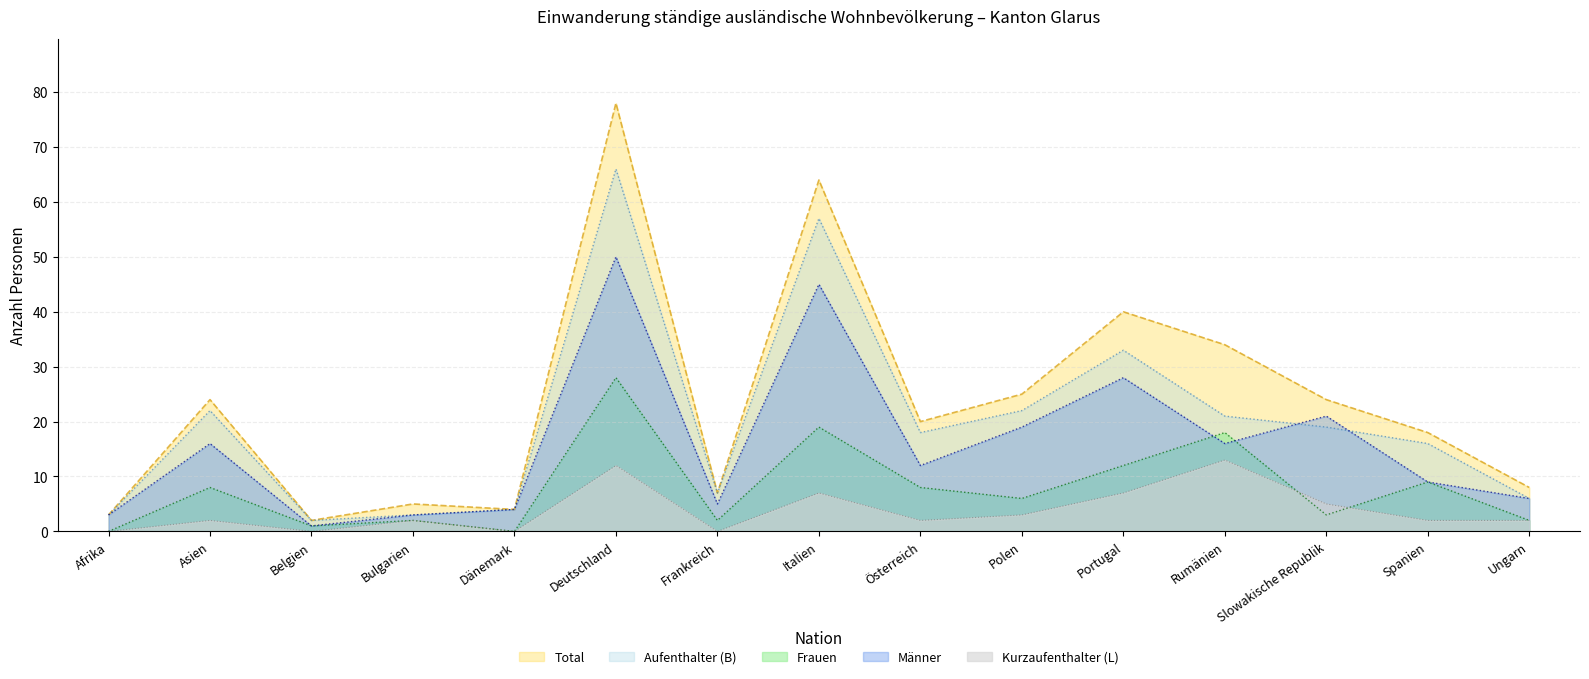

Reading left to right, extract all data points from this chart.

Total: Afrika=3	Asien=24	Belgien=2	Bulgarien=5	Dänemark=4	Deutschland=78	Frankreich=7	Italien=64	Österreich=20	Polen=25	Portugal=40	Rumänien=34	Slowakische Republik=24	Spanien=18	Ungarn=8
Frauen: Afrika=0	Asien=8	Belgien=1	Bulgarien=2	Dänemark=0	Deutschland=28	Frankreich=2	Italien=19	Österreich=8	Polen=6	Portugal=12	Rumänien=18	Slowakische Republik=3	Spanien=9	Ungarn=2
Männer: Afrika=3	Asien=16	Belgien=1	Bulgarien=3	Dänemark=4	Deutschland=50	Frankreich=5	Italien=45	Österreich=12	Polen=19	Portugal=28	Rumänien=16	Slowakische Republik=21	Spanien=9	Ungarn=6
Kurzaufenthalter (L): Afrika=0	Asien=2	Belgien=0	Bulgarien=2	Dänemark=0	Deutschland=12	Frankreich=0	Italien=7	Österreich=2	Polen=3	Portugal=7	Rumänien=13	Slowakische Republik=5	Spanien=2	Ungarn=2
Aufenthalter (B): Afrika=3	Asien=22	Belgien=2	Bulgarien=3	Dänemark=4	Deutschland=66	Frankreich=7	Italien=57	Österreich=18	Polen=22	Portugal=33	Rumänien=21	Slowakische Republik=19	Spanien=16	Ungarn=6